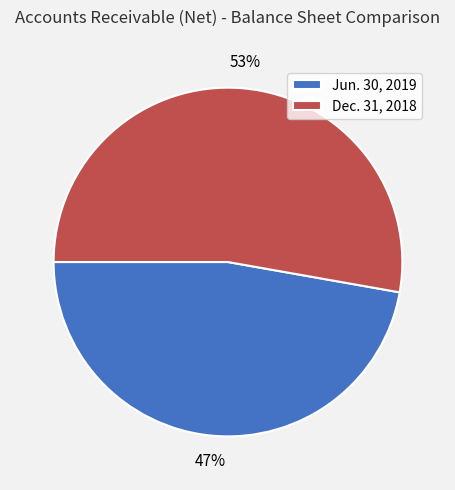

Is the sum of Dec. 31, 2018 and Jun. 30, 2019 greater than half?

Yes